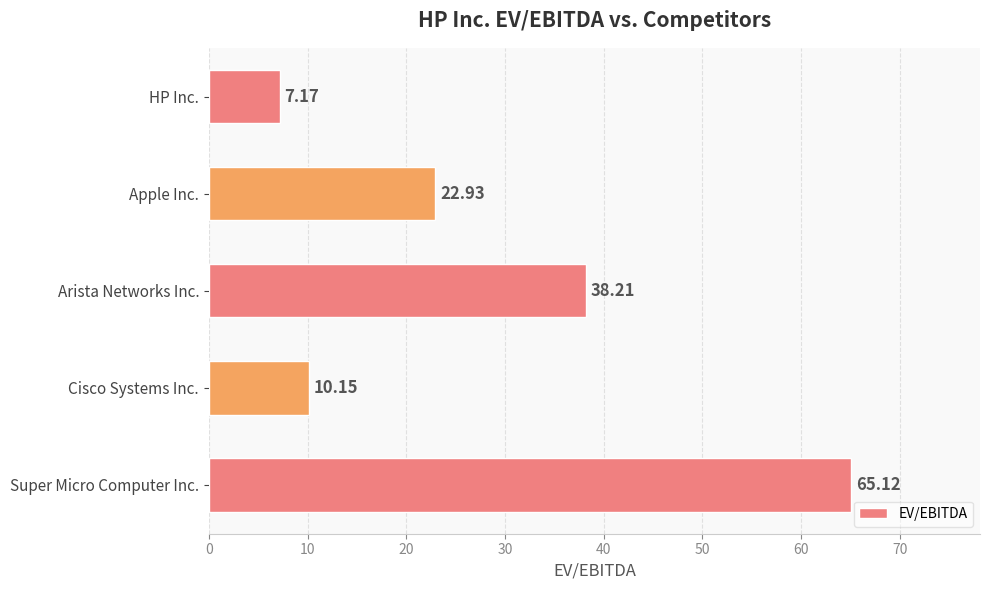

How many bars are there in total?

5